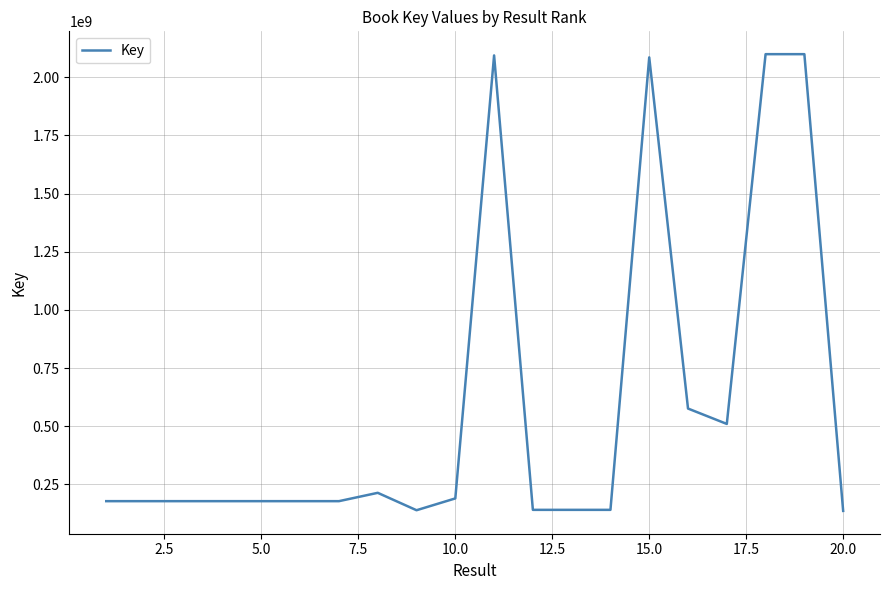

How many series are shown in this chart?

1